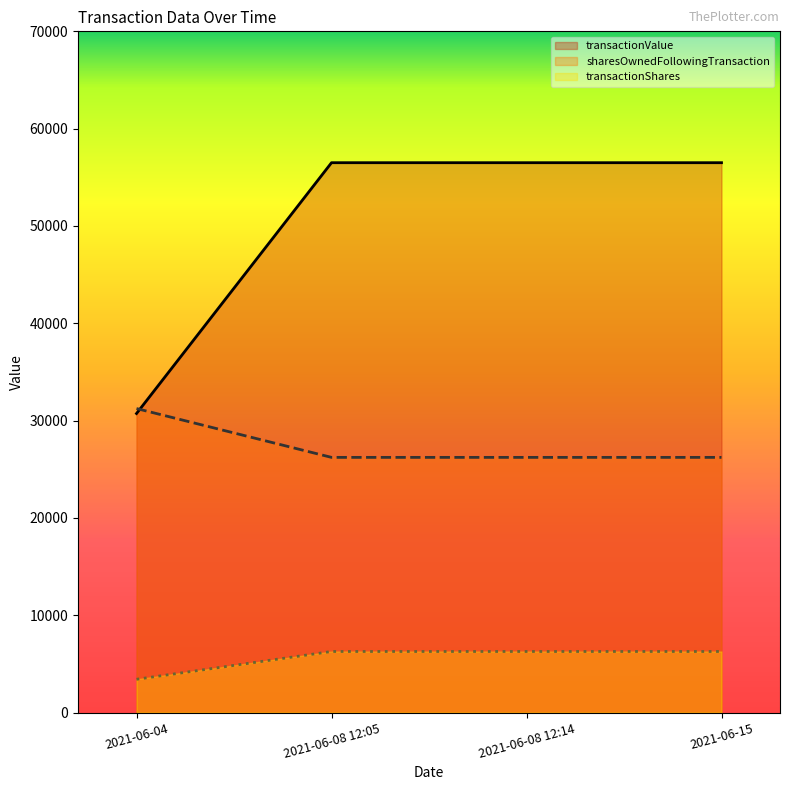

List the labels in order of transactionShares value, largest first.

2021-06-08 12:05, 2021-06-08 12:14, 2021-06-15, 2021-06-04